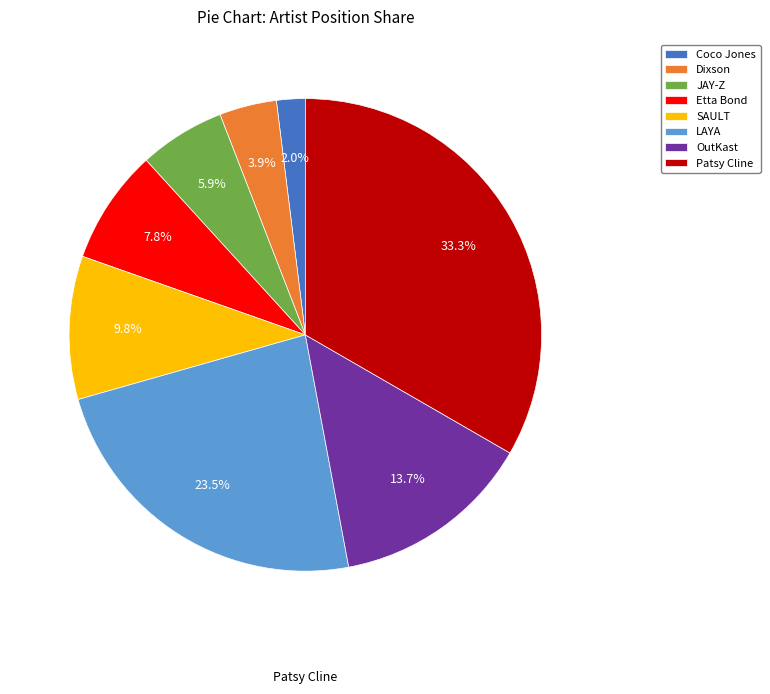

Is Dixson the majority of the pie?

No